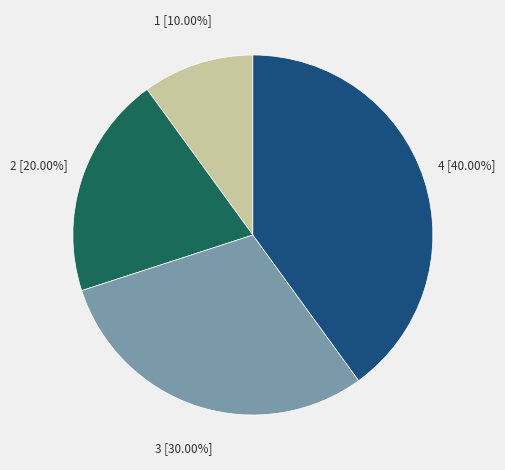

Is there any slice that represents more than half of the pie?

No